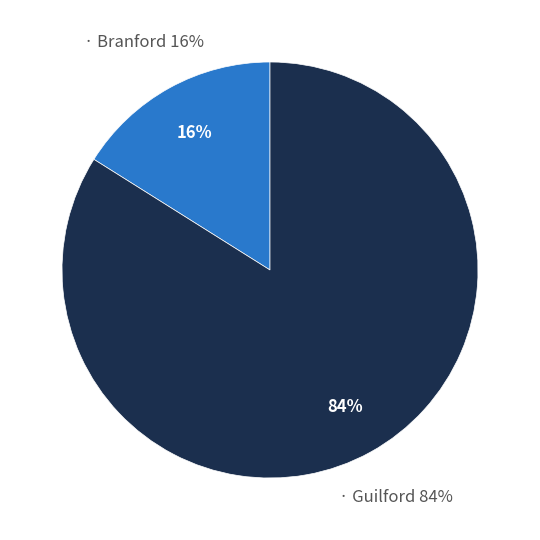

The Branford slice represents 3% of the pie. True or false?

False